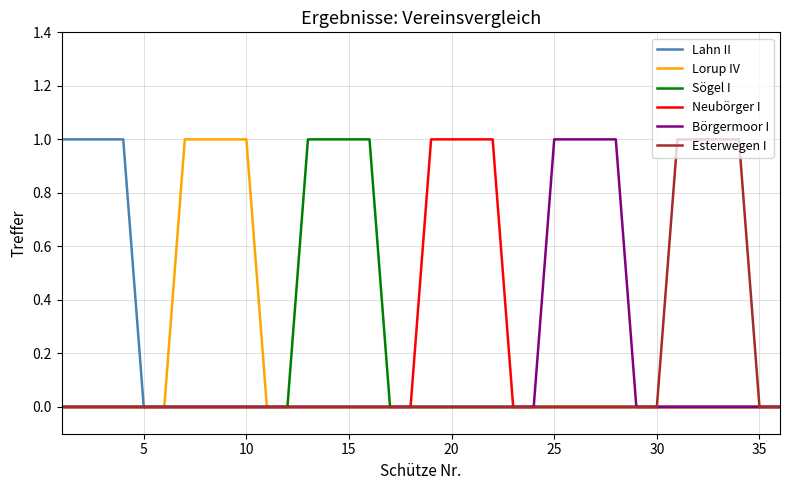

Does the chart have visible grid lines?

Yes